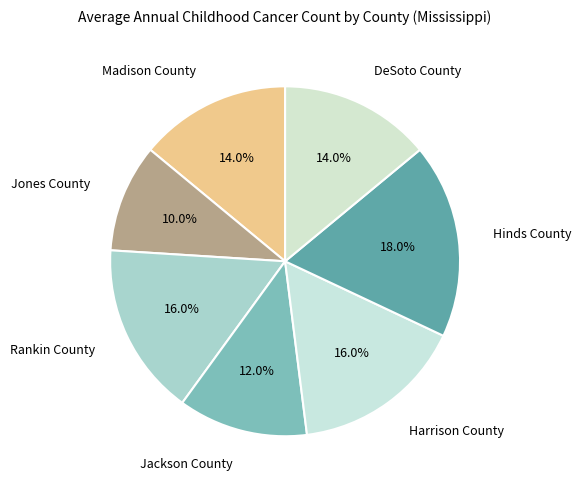

Is there a majority slice in this chart?

No